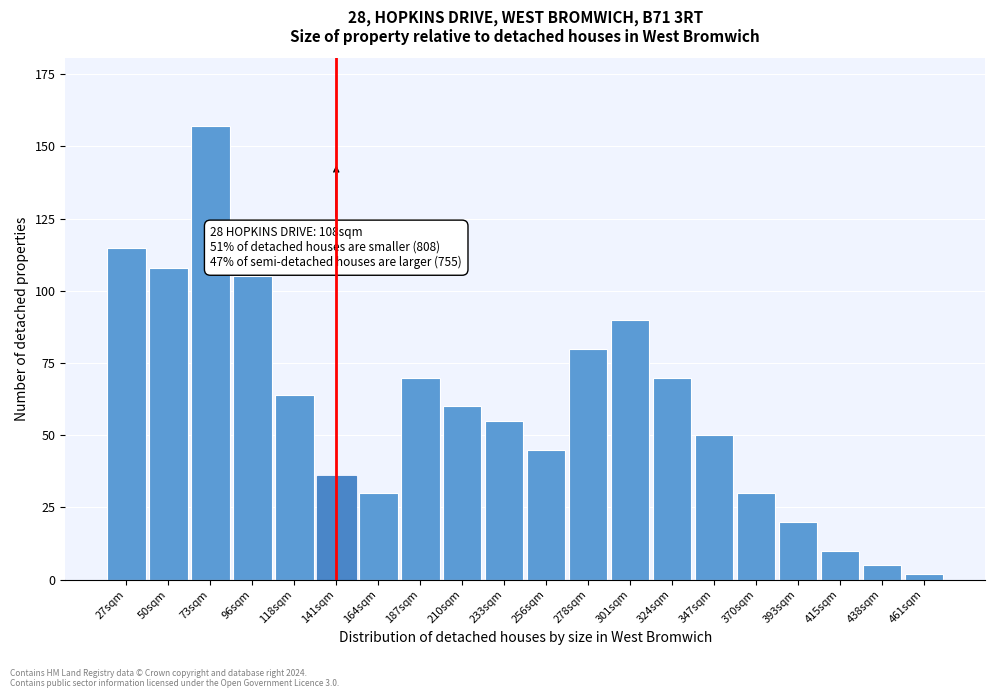

Reading left to right, what are all the values shown in this chart?

115	108	157	105	64	36	30	70	60	55	45	80	90	70	50	30	20	10	5	2